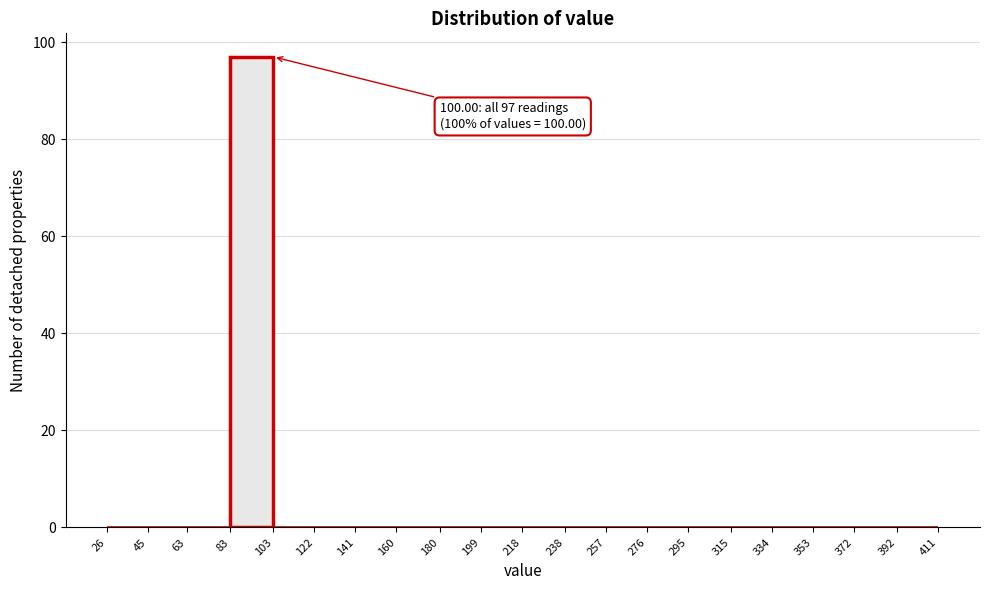

Which range on the x-axis has the tallest bar?

83 to 103